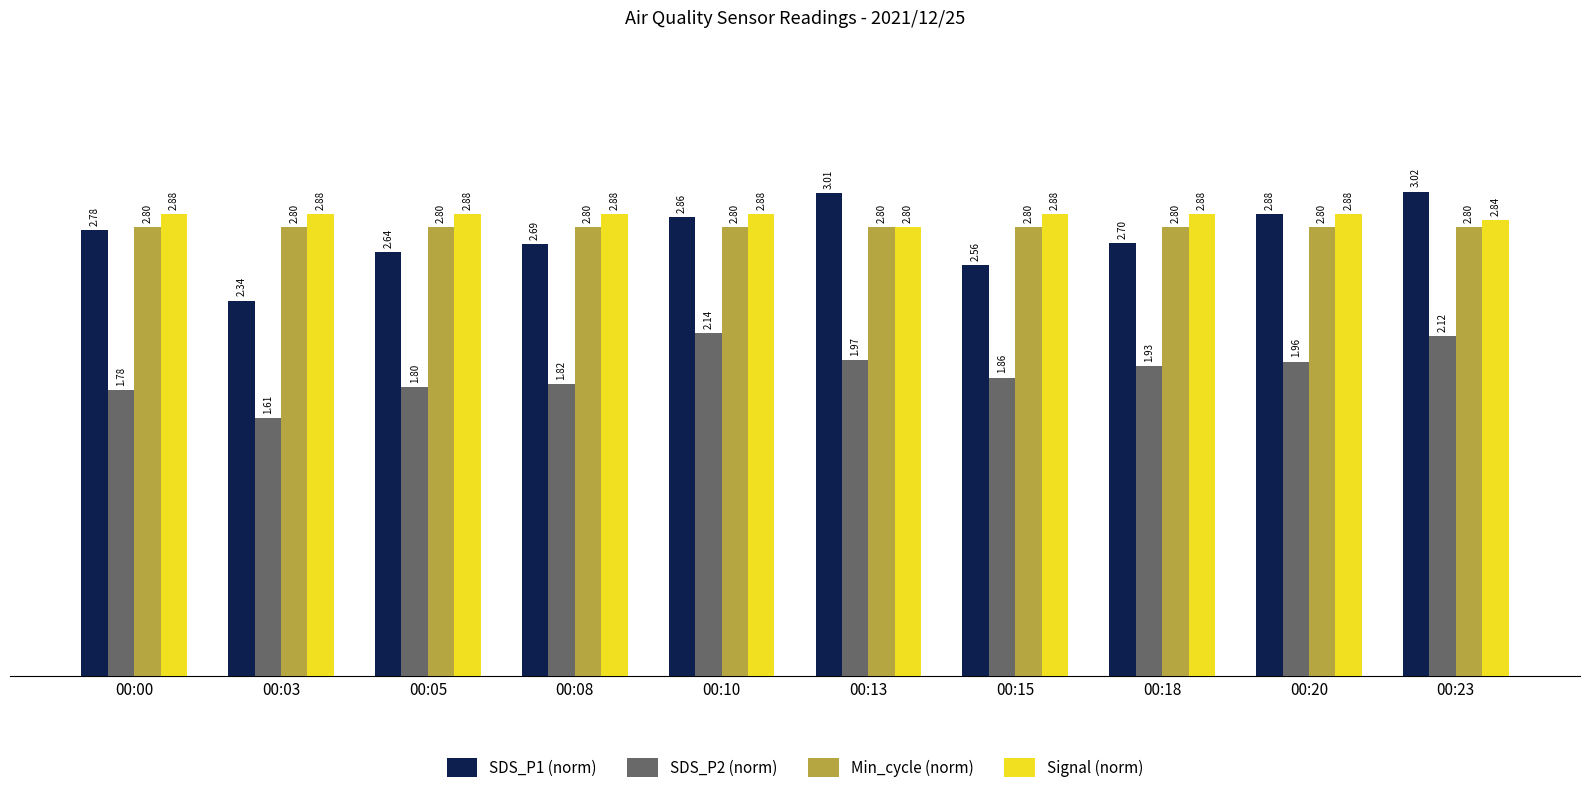

What is the sum of all Signal (norm) values?

28.7